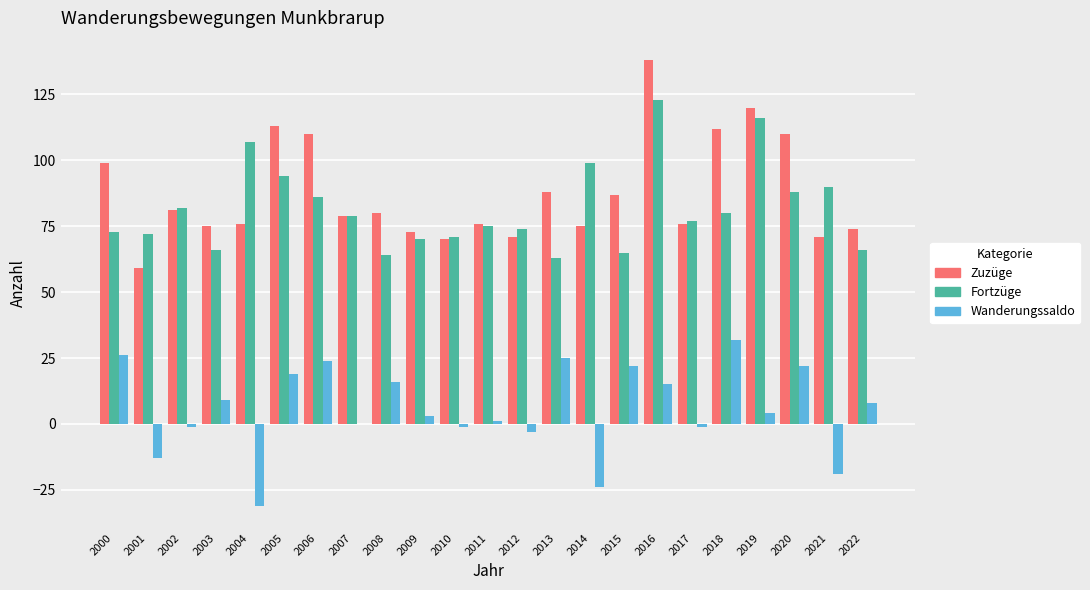

At which category is the sum across all series the highest?

2016